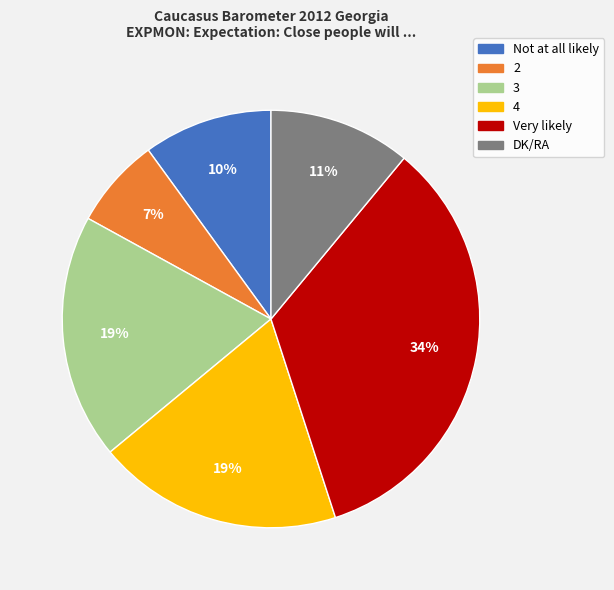

To the nearest percent, what portion does 2 represent?

7%